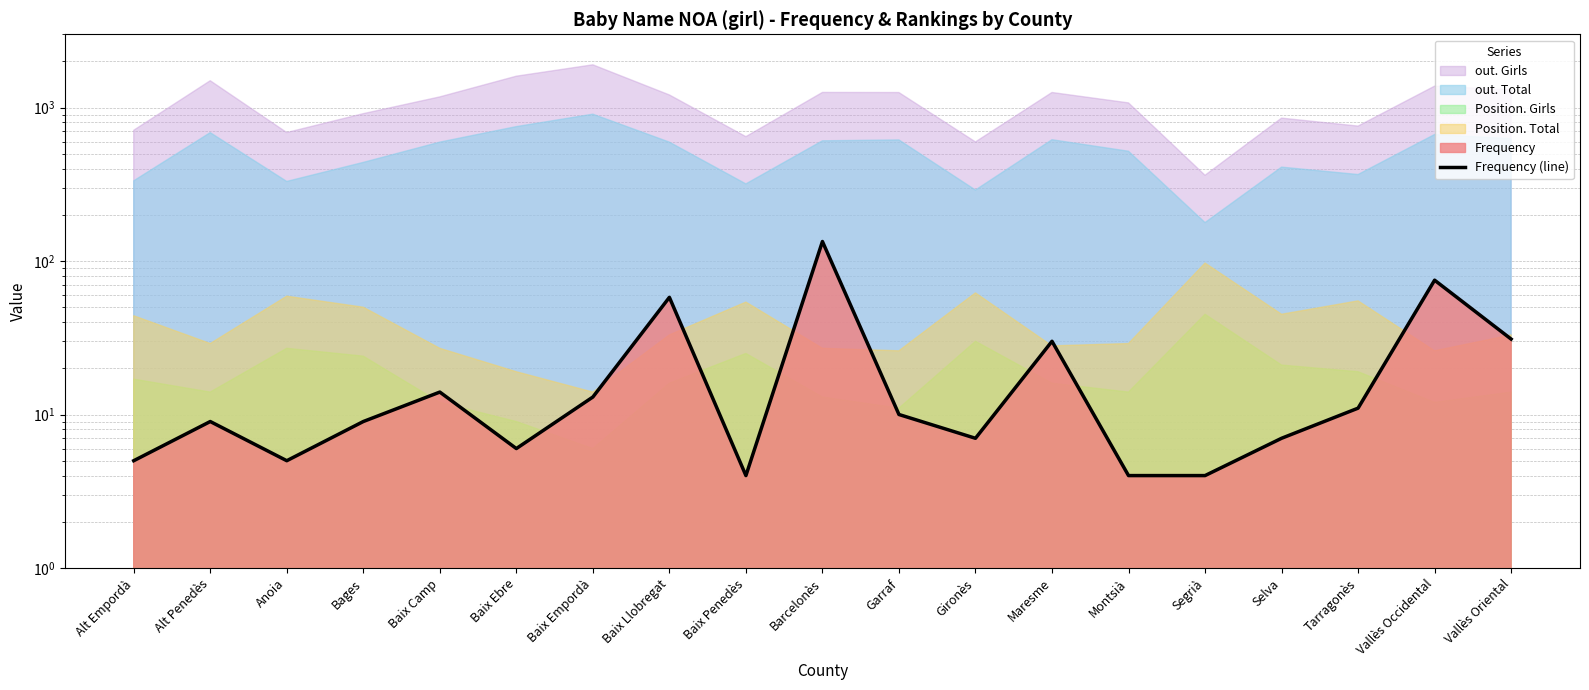

Reading right to left, what are all the values shown in this chart?

Vallès Oriental=31	Vallès Occidental=75	Tarragonès=11	Selva=7	Segrià=4	Montsià=4	Maresme=30	Gironès=7	Garraf=10	Barcelonès=134	Baix Penedès=4	Baix Llobregat=58	Baix Empordà=13	Baix Ebre=6	Baix Camp=14	Bages=9	Anoia=5	Alt Penedès=9	Alt Empordà=5